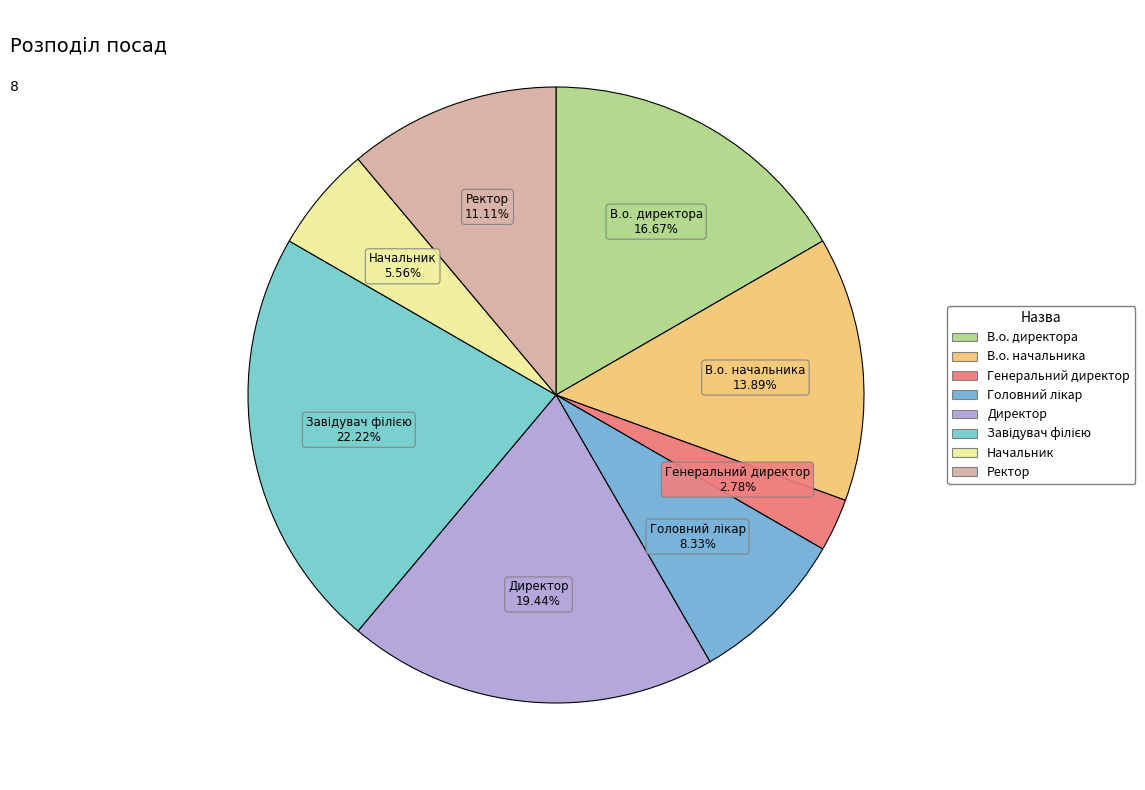

To the nearest percent, what is the difference between the largest and smallest slice percentages?

19%